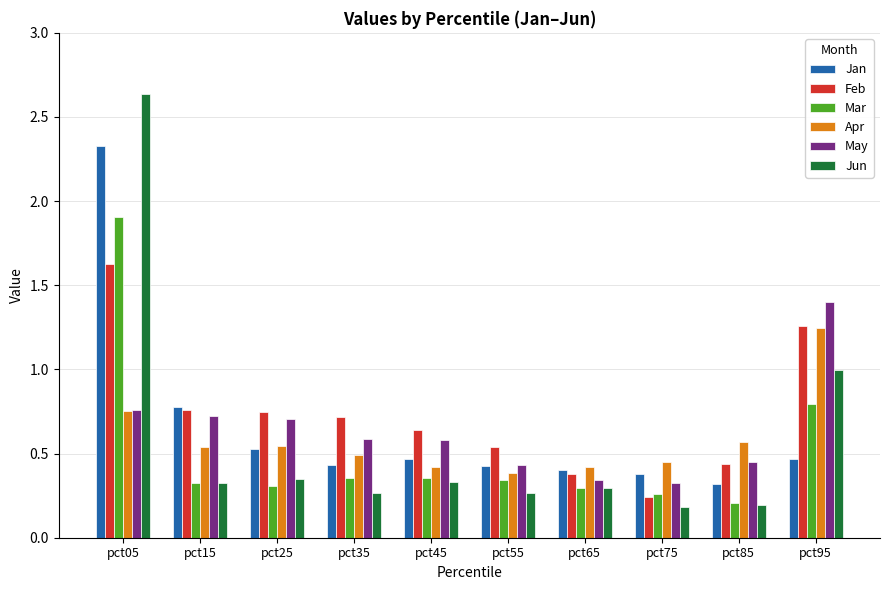

What is the highest value of the Mar series?

1.9